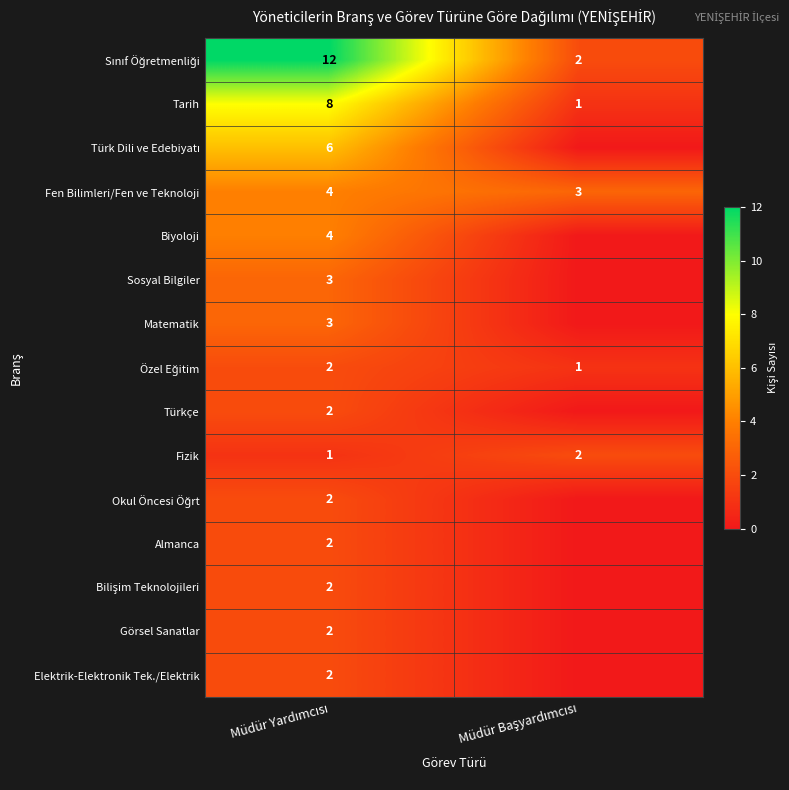

Is it true that Matematik equals 5 at Müdür Yardımcısı?

False